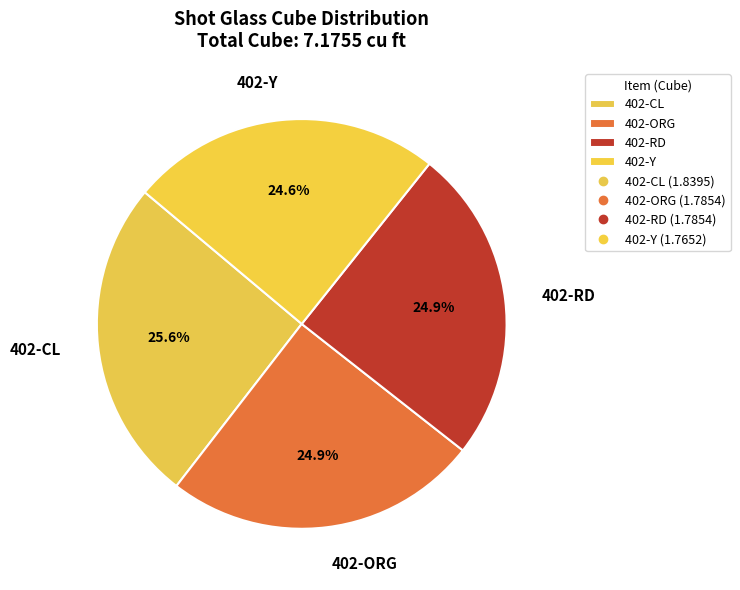

The 402-RD slice represents 16% of the pie. True or false?

False